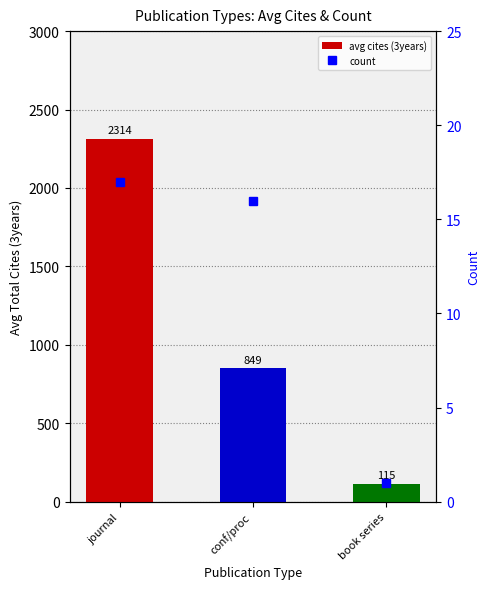

Is it true that count equals 16.0 at conf/proc?

True